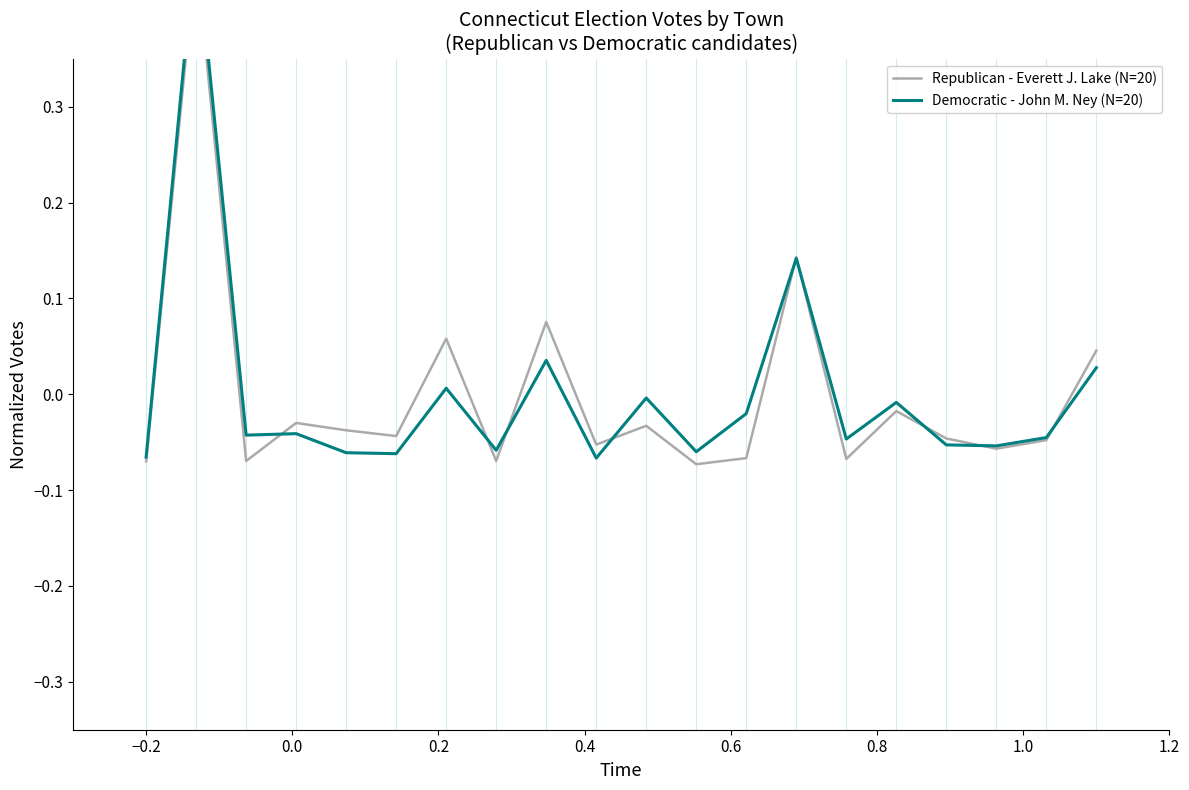

Reading left to right, extract all data points from this chart.

Republican - Everett J. Lake (N=20): -0.1	0.5	-0.1	-0.0	-0.0	-0.0	0.1	-0.1	0.1	-0.1	-0.0	-0.1	-0.1	0.1	-0.1	-0.0	-0.0	-0.1	-0.0	0.0
Democratic - John M. Ney (N=20): -0.1	0.5	-0.0	-0.0	-0.1	-0.1	0.0	-0.1	0.0	-0.1	-0.0	-0.1	-0.0	0.1	-0.0	-0.0	-0.1	-0.1	-0.0	0.0